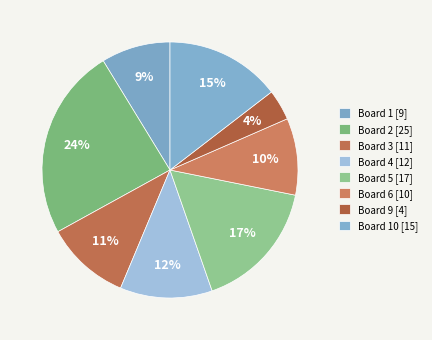

How many slices are in this pie chart?

8